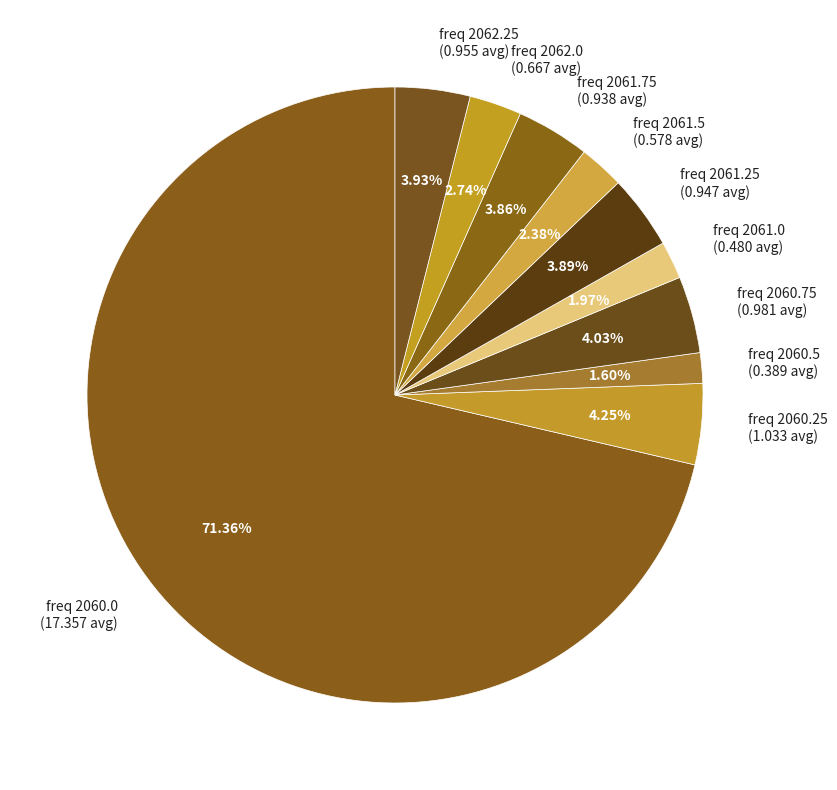

Between freq 2061.25 (0.947 avg) and freq 2062.0 (0.667 avg), which is larger?

freq 2061.25 (0.947 avg)